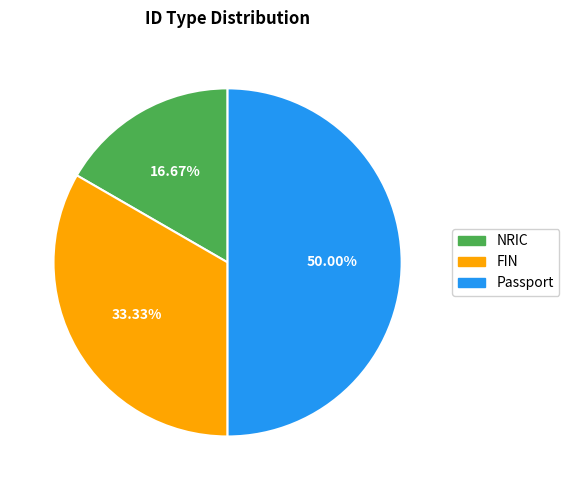

The Passport slice represents 36% of the pie. True or false?

False